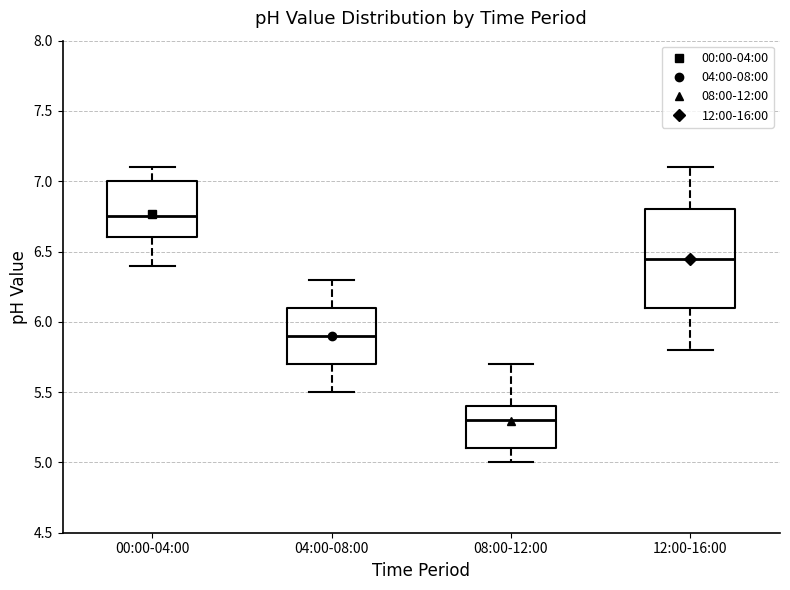

Which box has the highest median line?

00:00-04:00